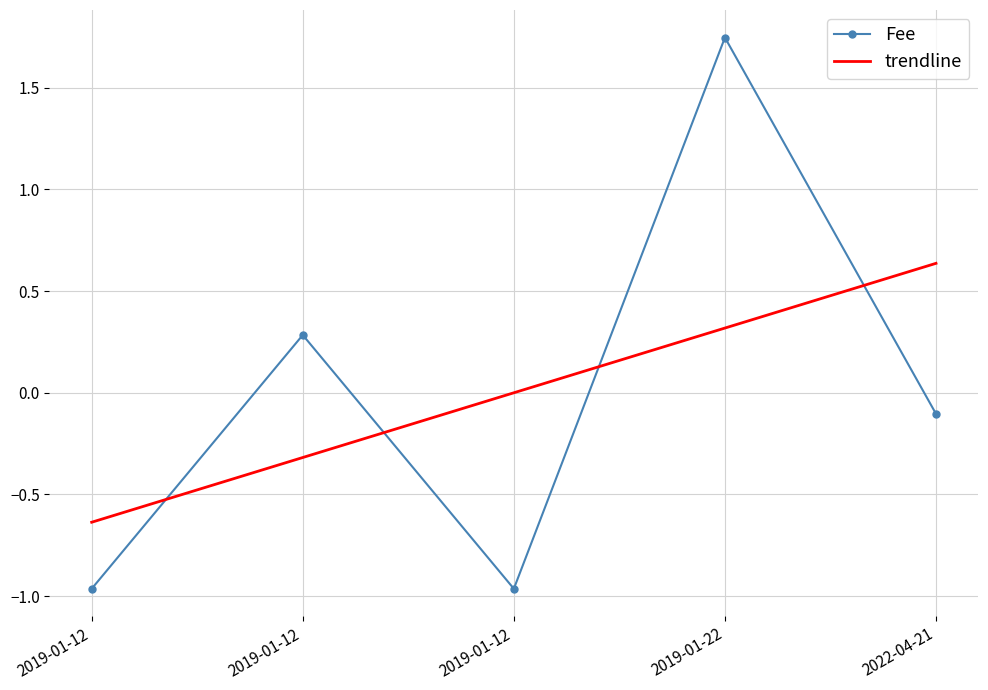

How many intersections are there between Fee and trendline?

4